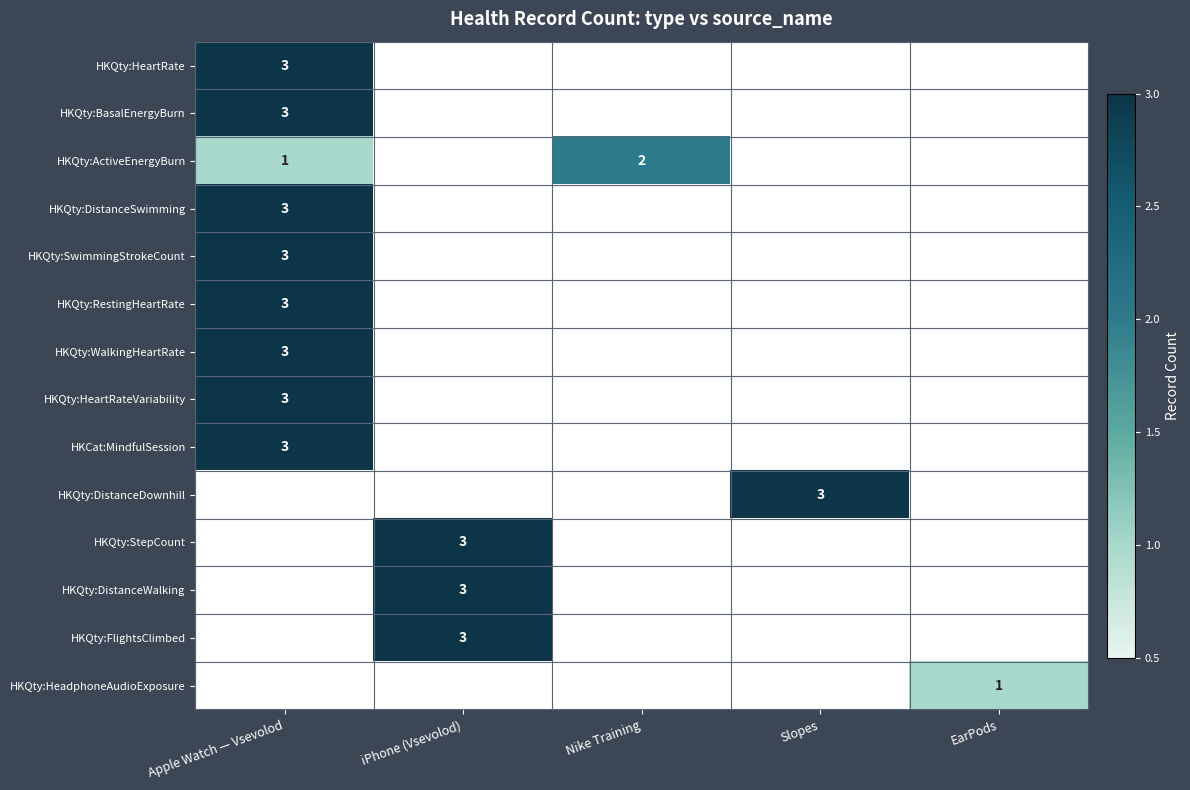

Is it true that HKQty:SwimmingStrokeCount equals 4 at Apple Watch — Vsevolod?

False